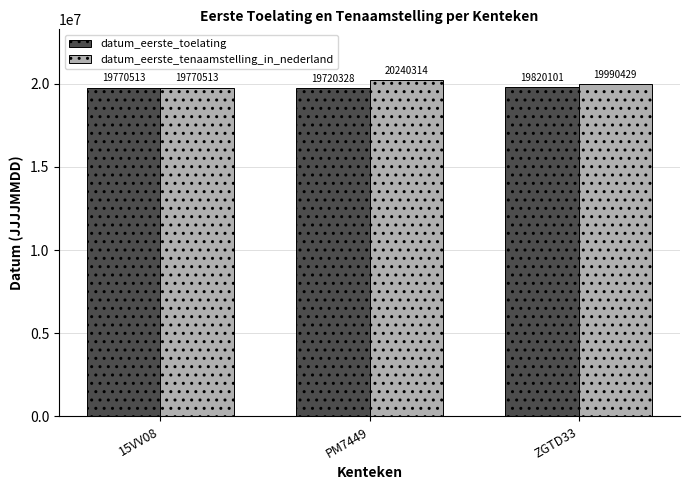

At how many categories does at least one series exceed 19988766?

2